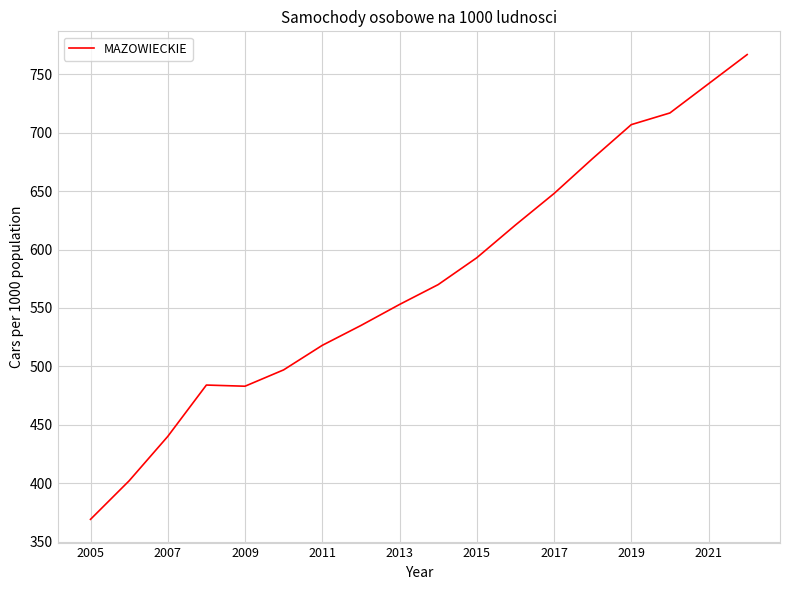

What is the smallest value displayed?

369